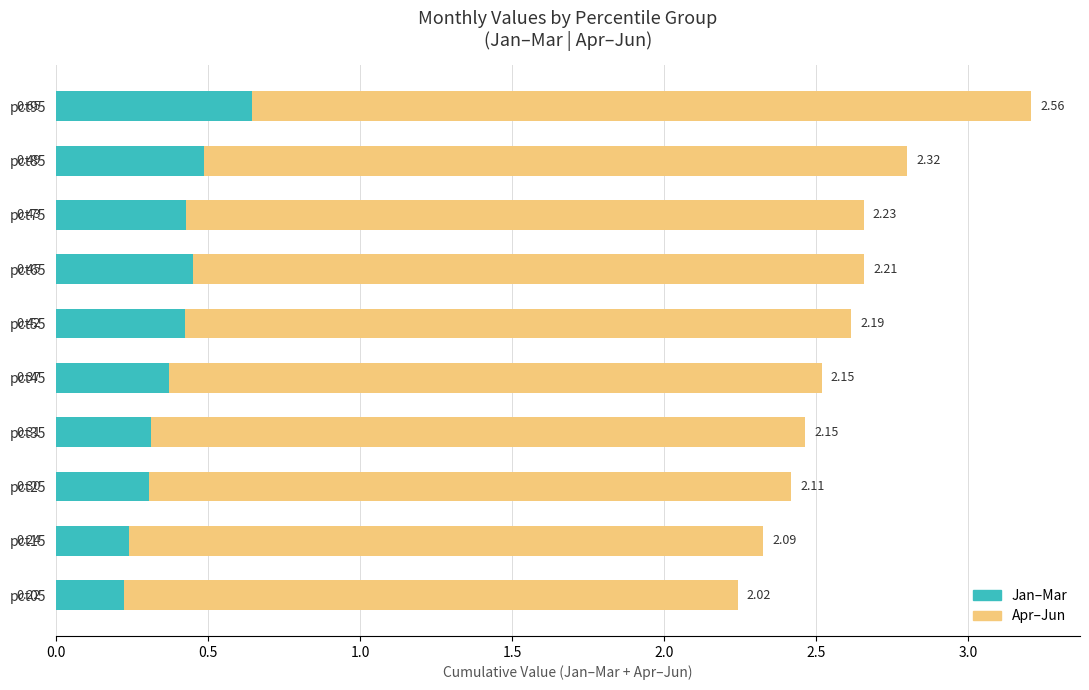

How many categories are shown in the chart?

10